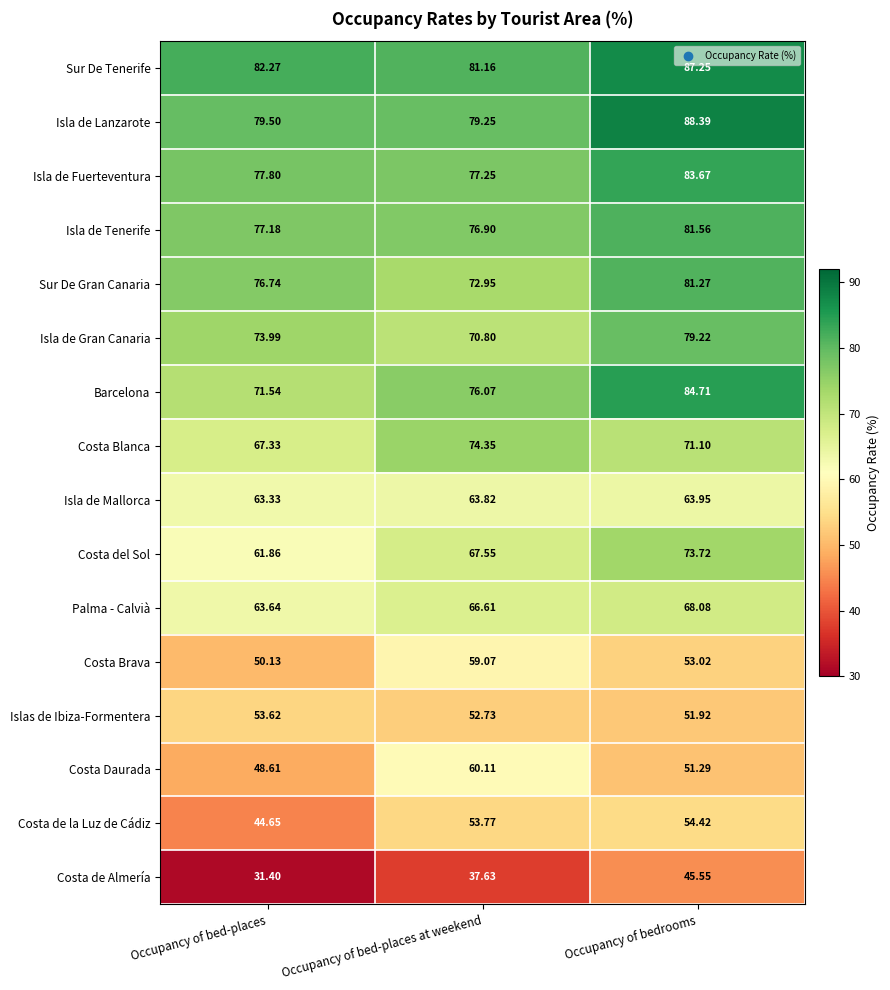

What is the smallest value displayed?

31.4